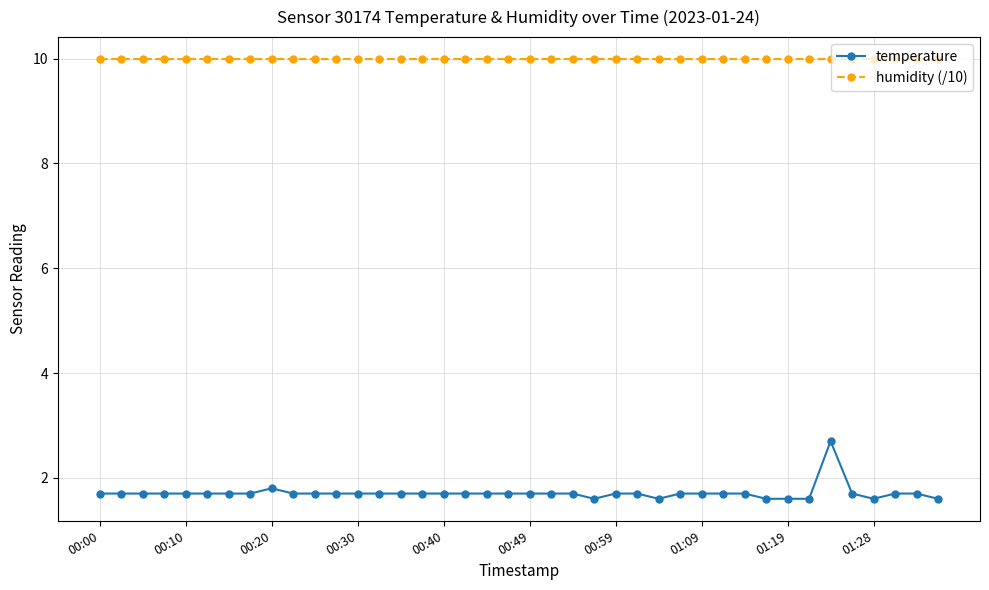

Which series has the largest total across all categories?

humidity (/10)